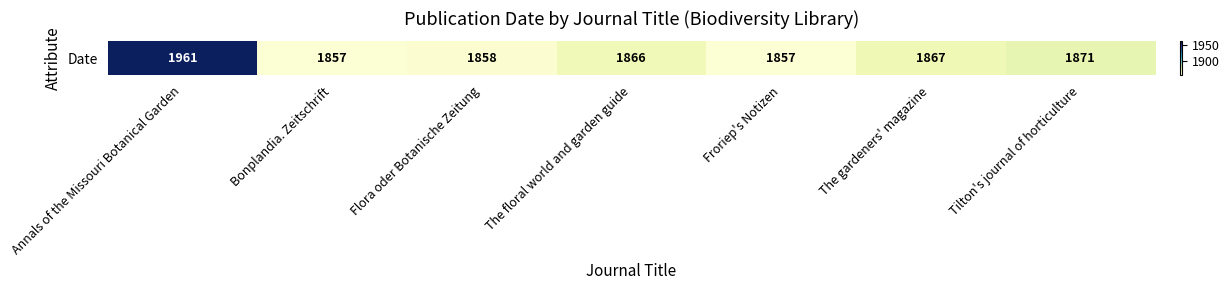

What is the sum of all values?

13137